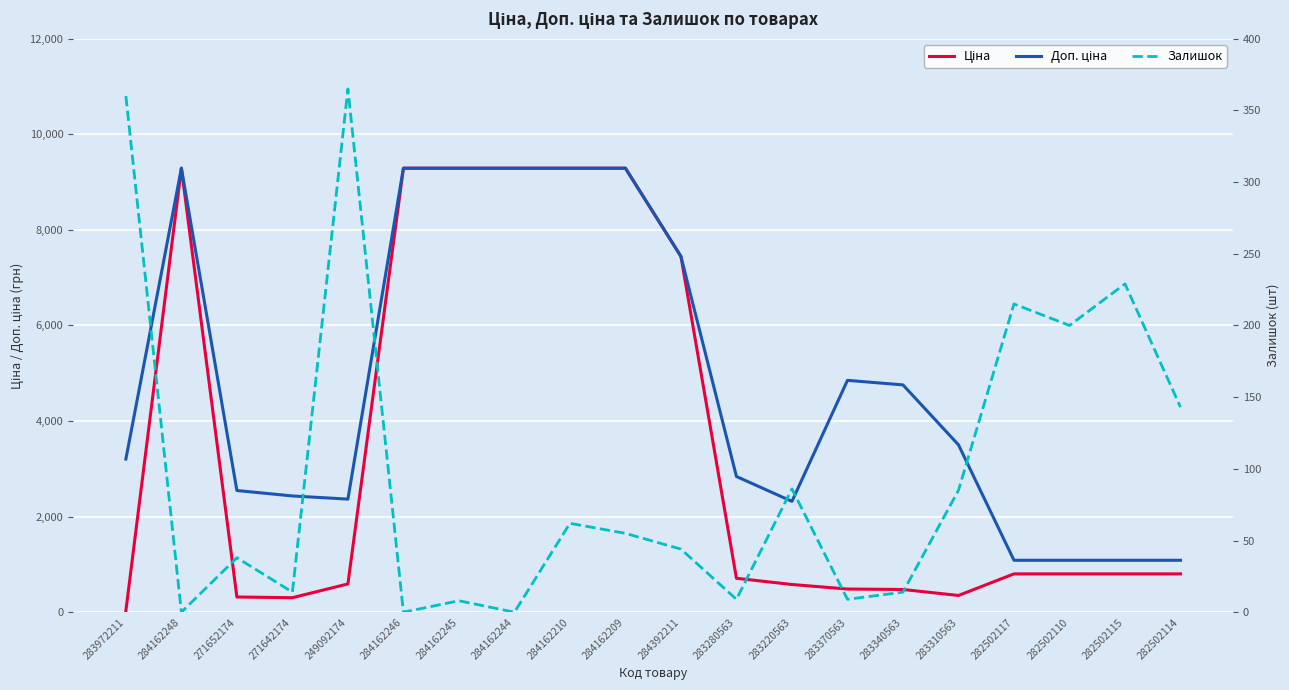

At which category does the chart reach its peak across all series?

284162248